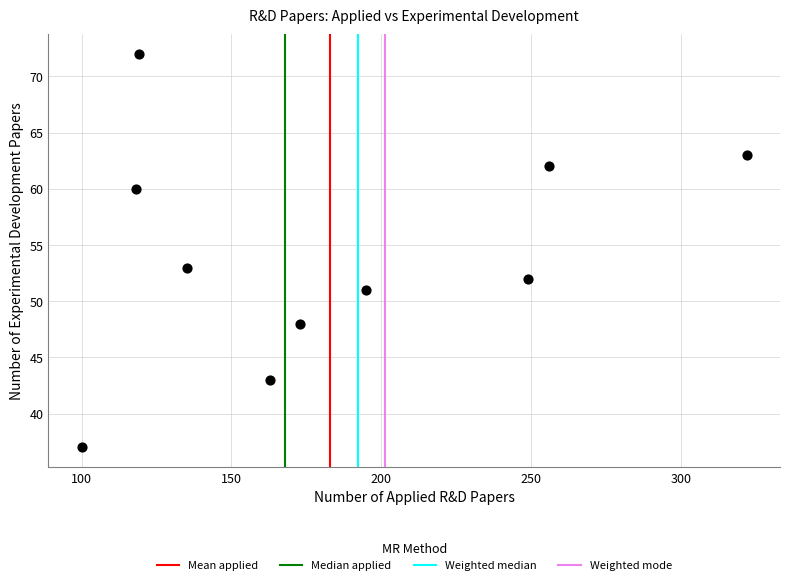

What is the range of X values (max minus min)?

222